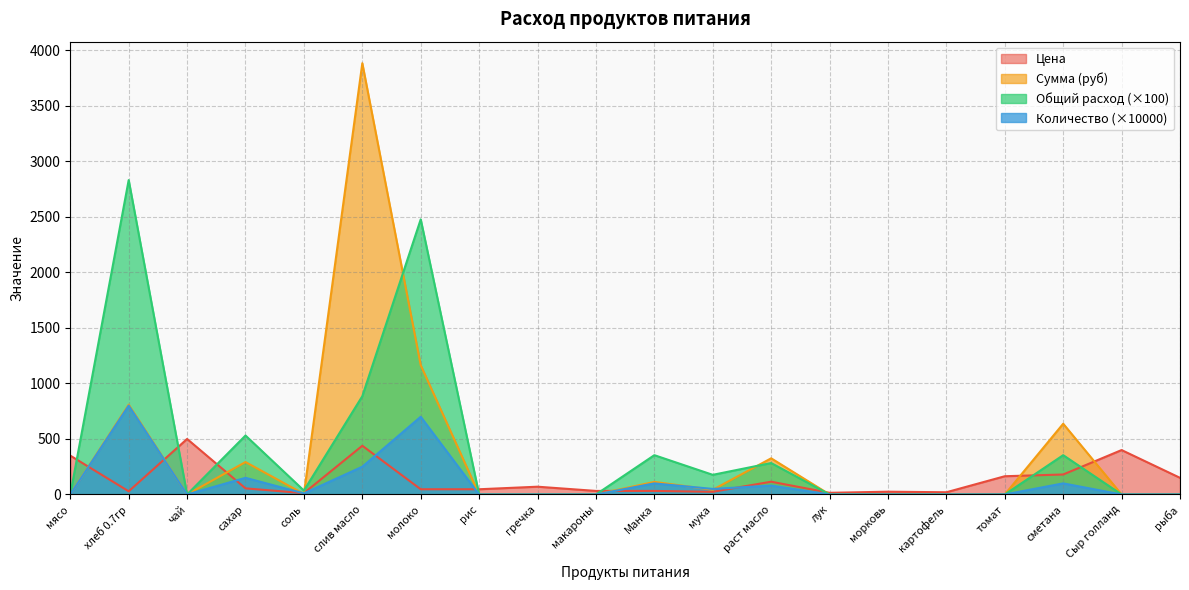

At which category is the sum across all series the highest?

слив масло